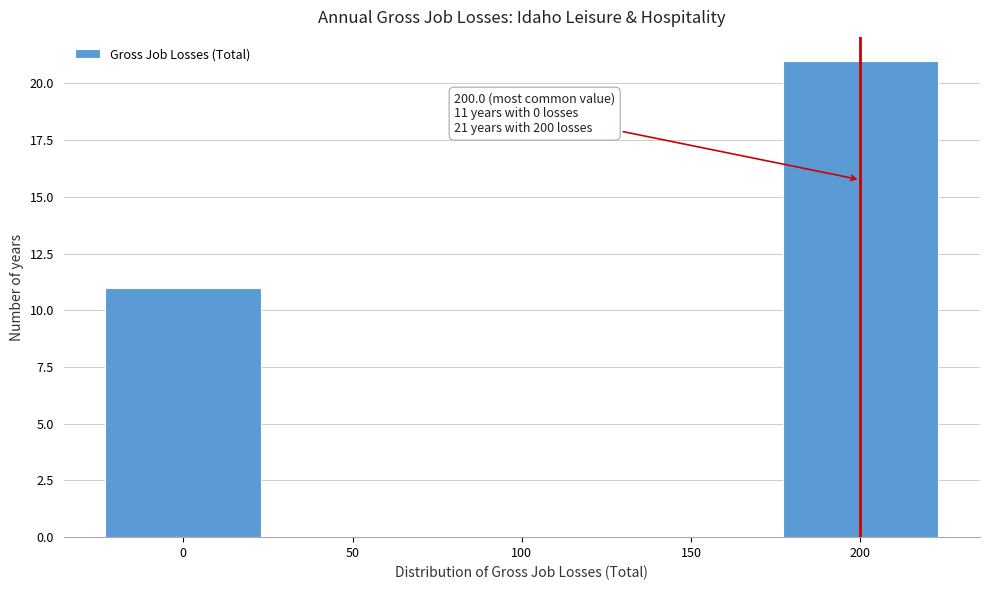

Over which range of the x-axis is the bar tallest?

175 to 225